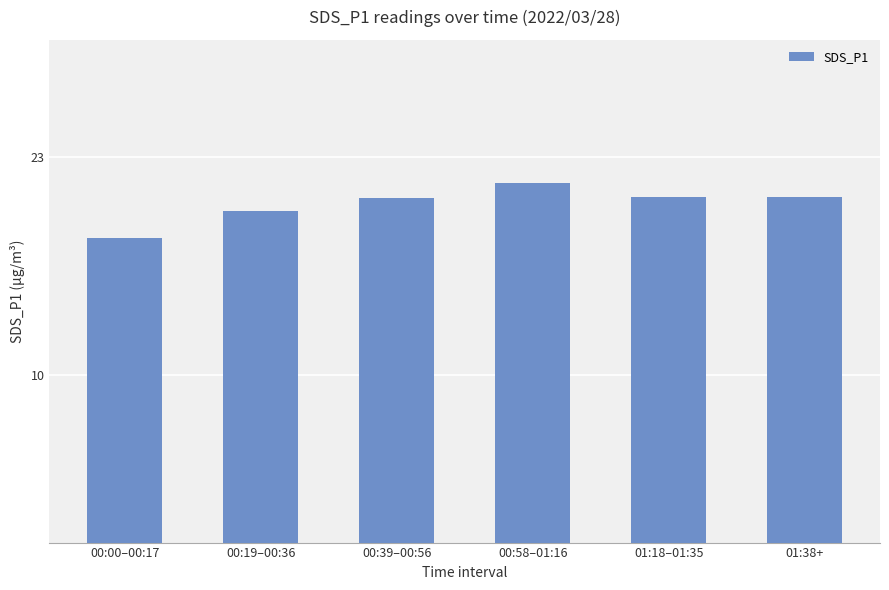

What is the change in value from 00:58–01:16 to 01:18–01:35?

-0.8